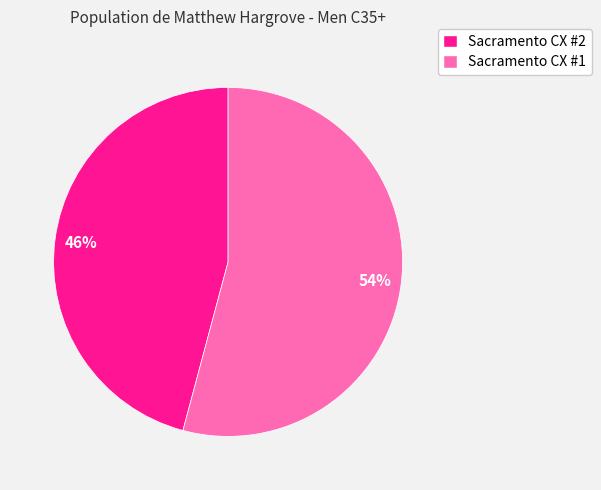

Which category has the biggest portion of the pie?

Sacramento CX #1